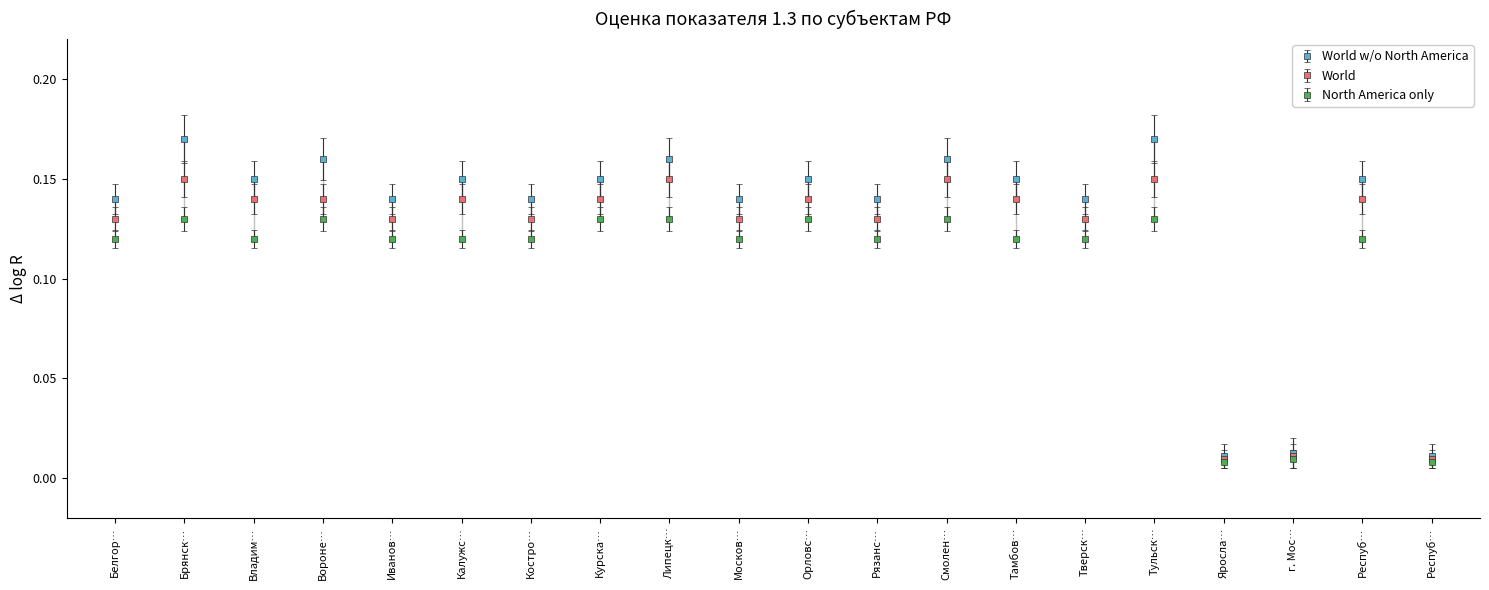

At how many categories does at least one series exceed 0?

20